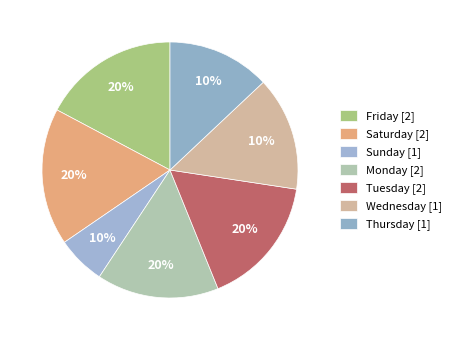

Between 9 Mon and 11 Wed, which is larger?

9 Mon